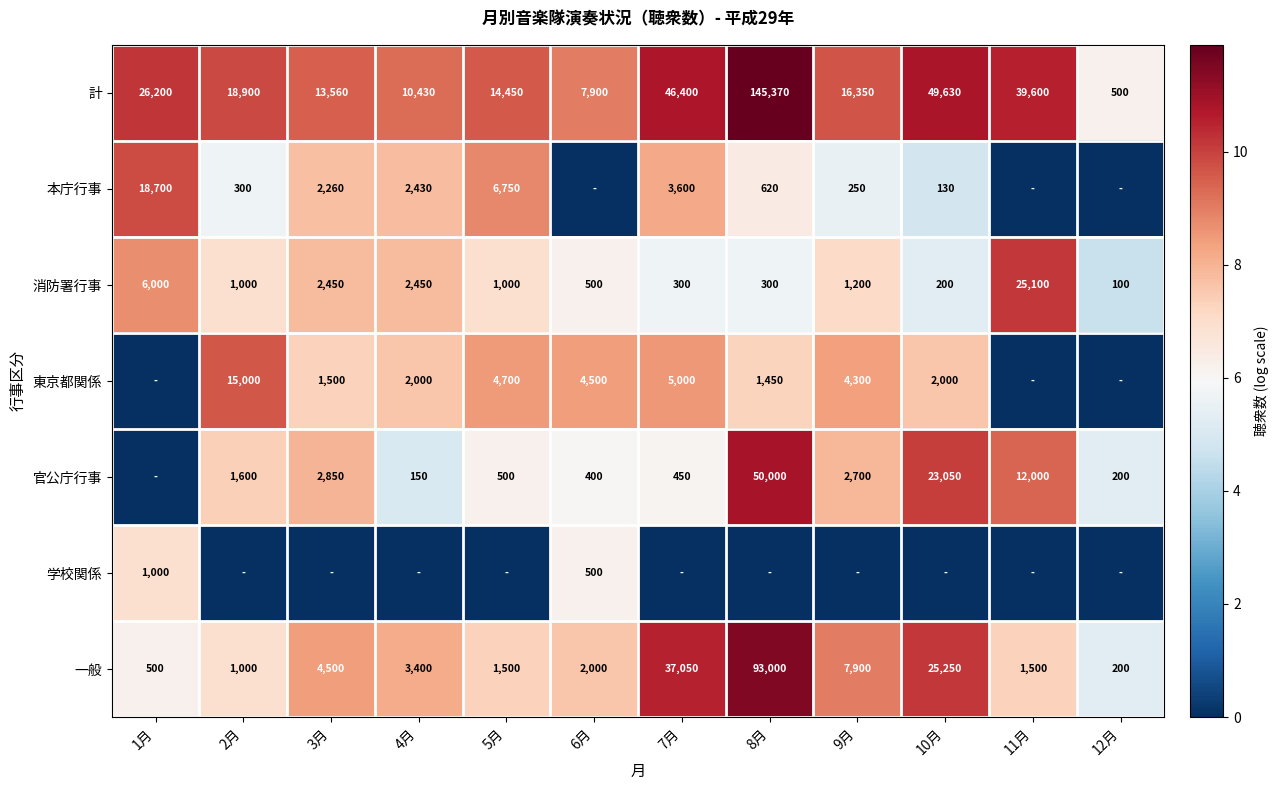

What is the average value of the 消防署行事 series?

3383